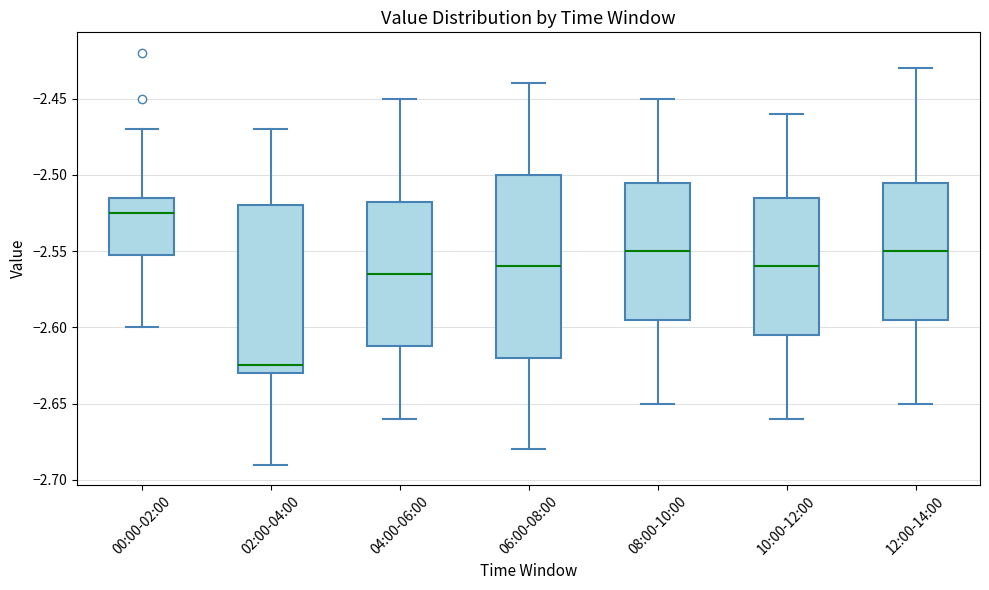

Which box's median line is the highest?

00:00-02:00